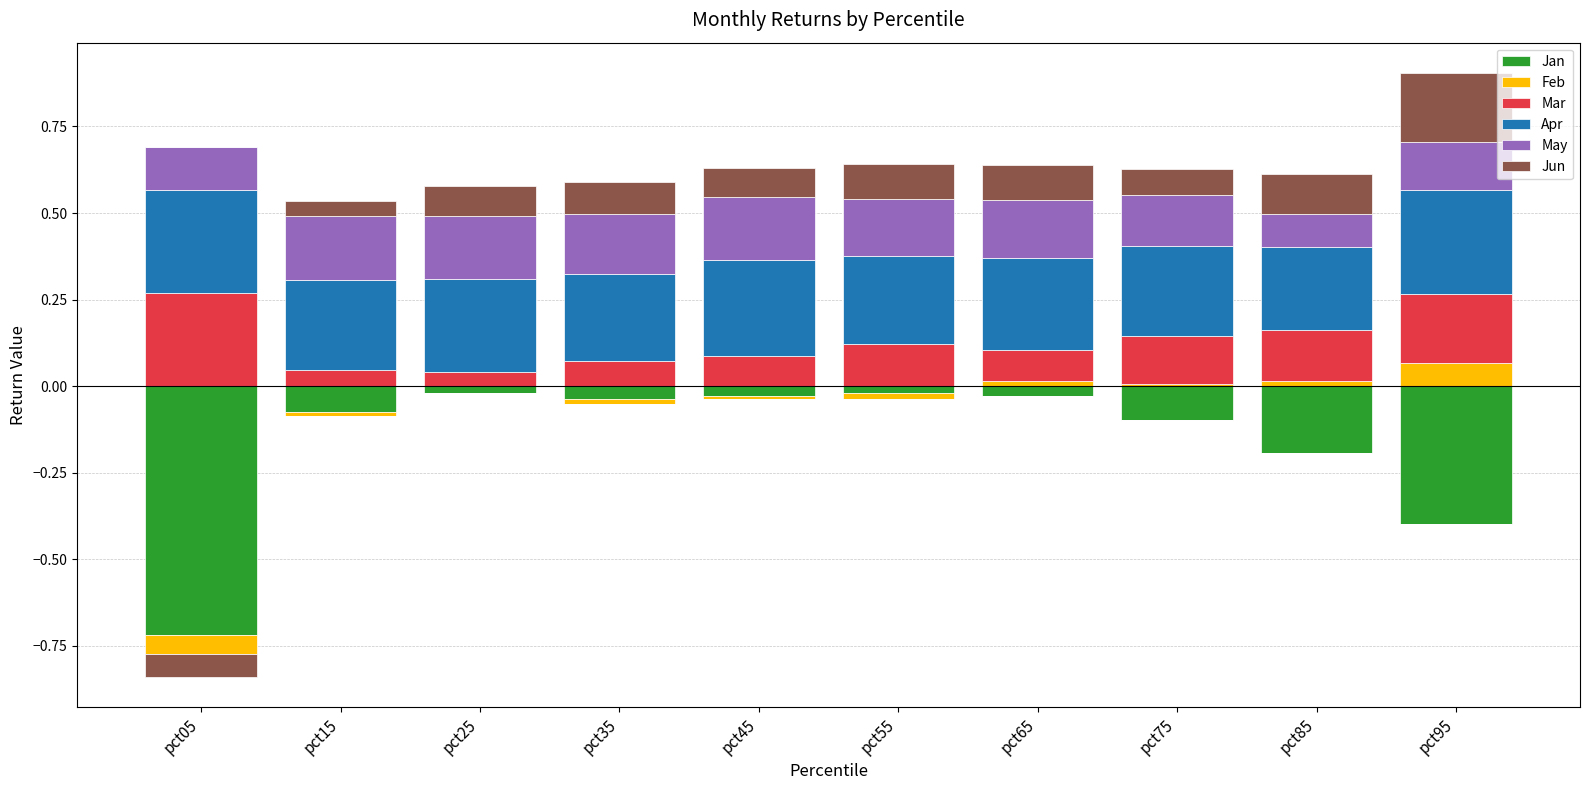

How many categories are shown in the chart?

10